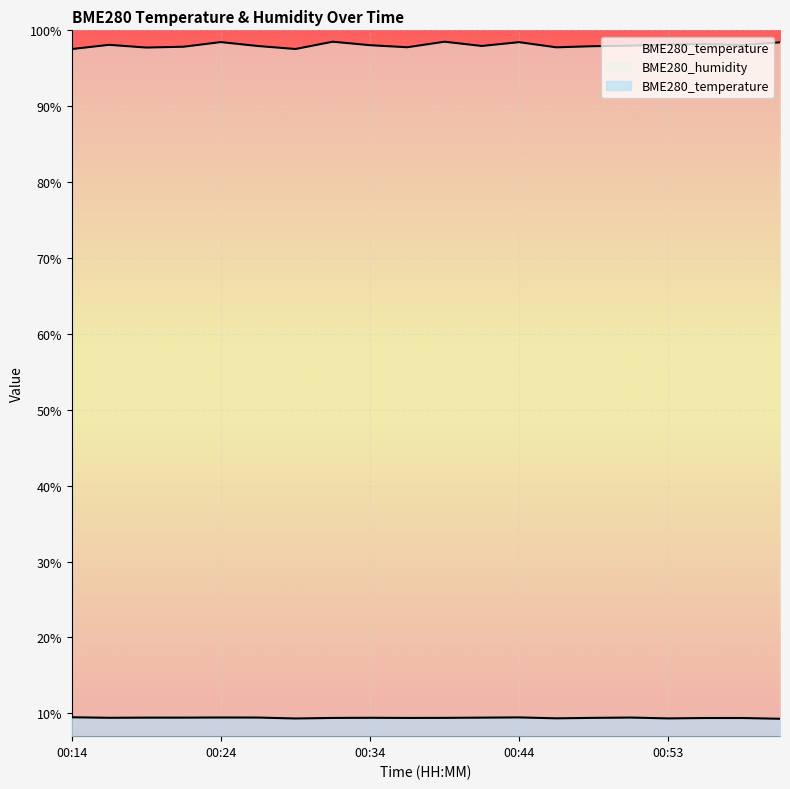

Which label corresponds to the smallest value in the chart?

01:01